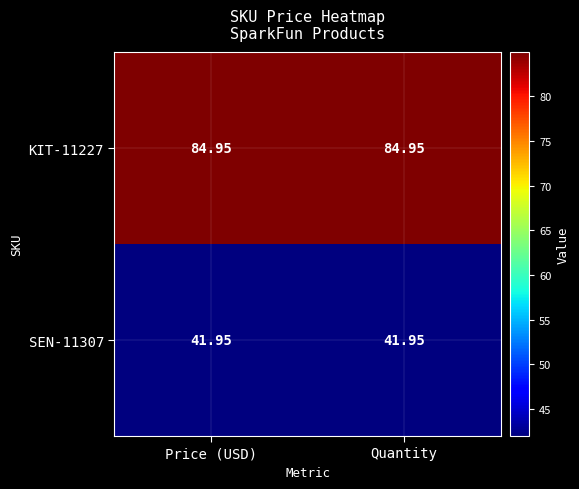

Is the value of SEN-11307 at Price (USD) greater than the value of KIT-11227 at Quantity?

No